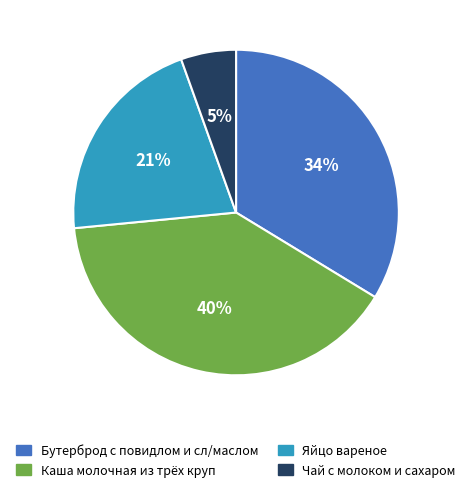

Does any single category account for the majority?

No